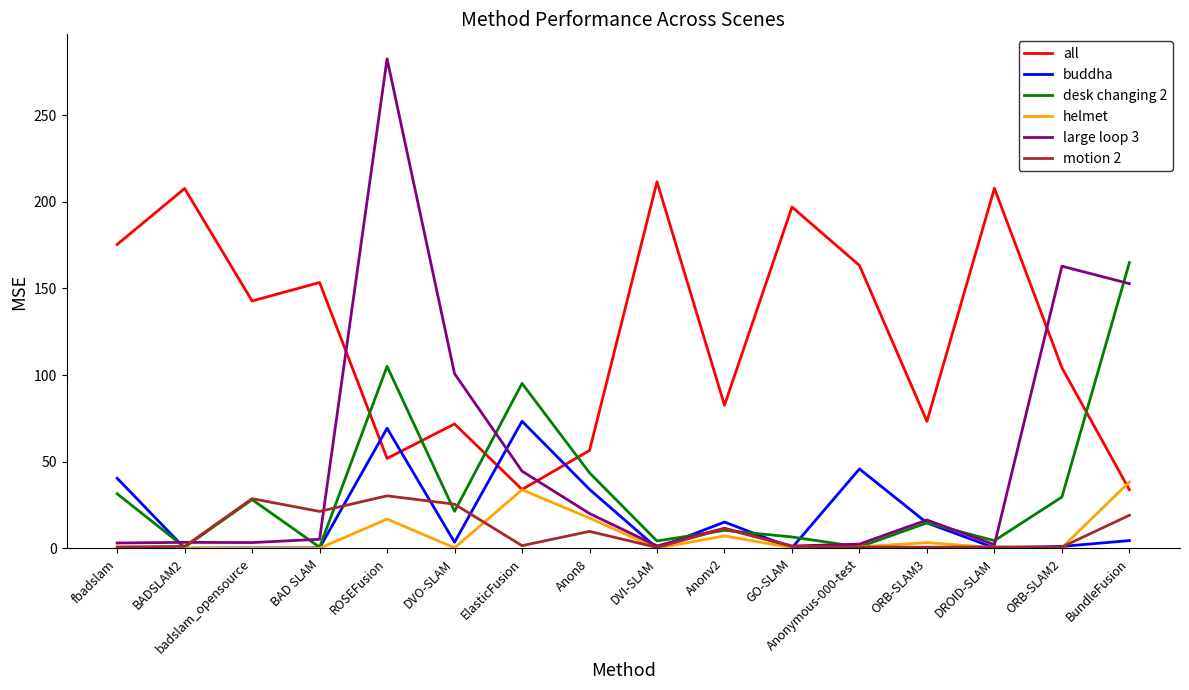

In helmet, how many points are lower than both neighbors (excluding endpoints)?

5